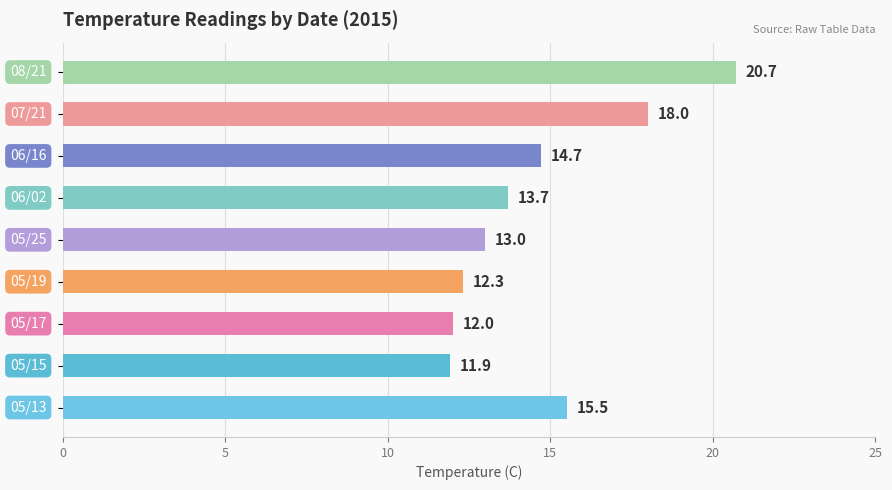

What is the maximum value shown in the chart?

20.7